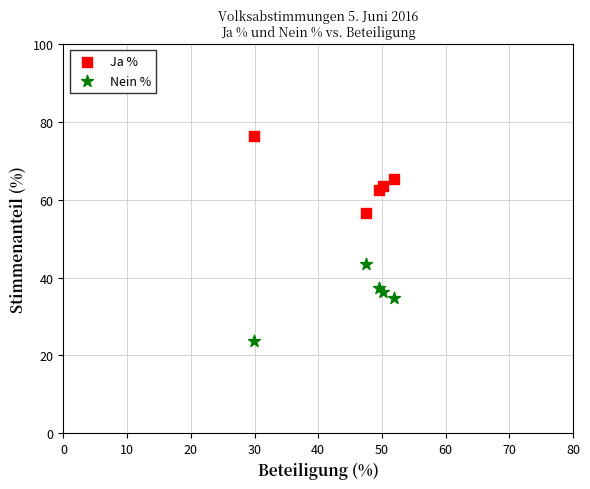

Which series reaches the maximum Y coordinate?

Ja %